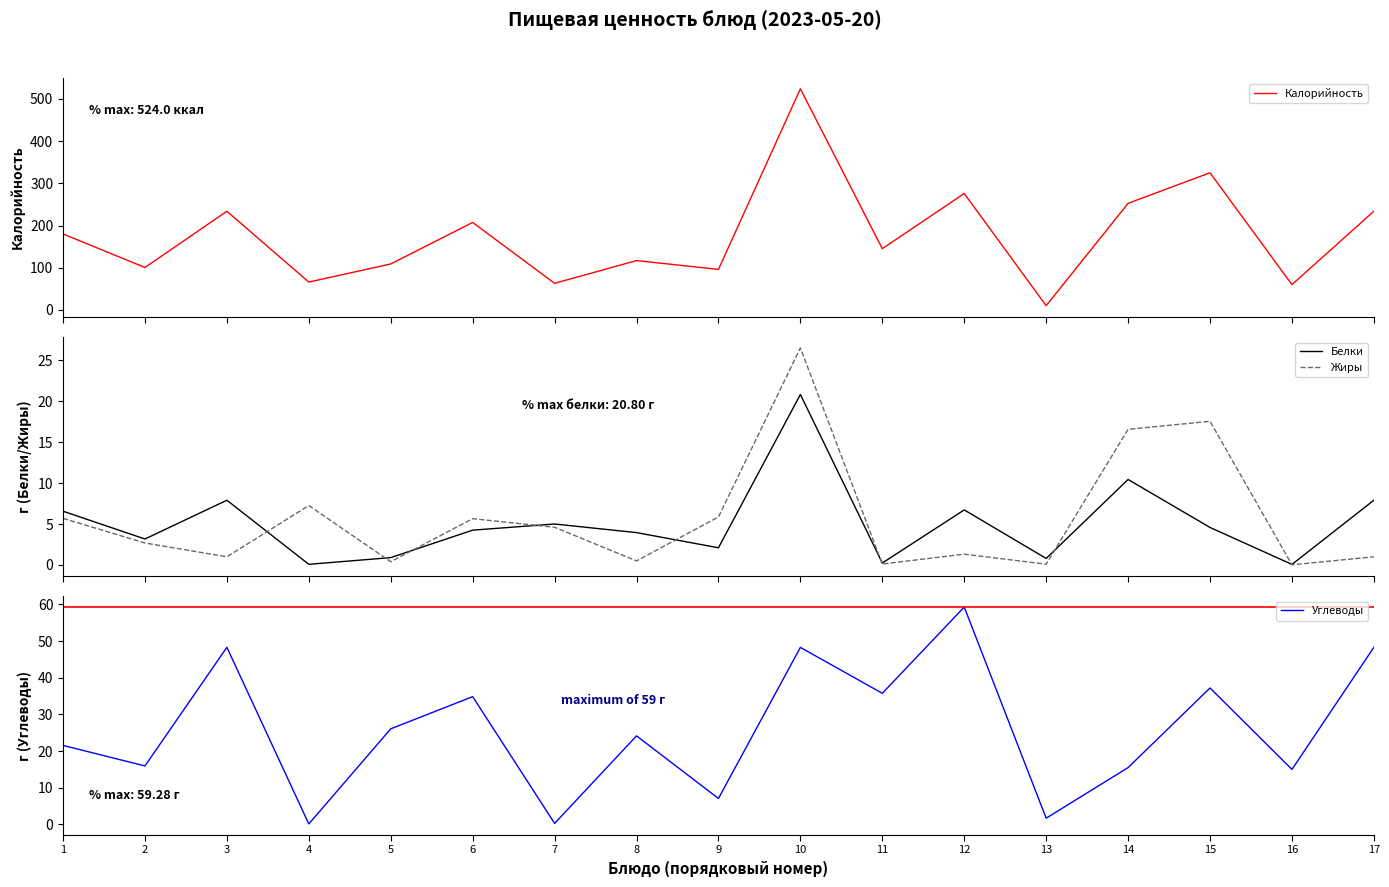

What is the approximate value of Белки at 12?

6.7